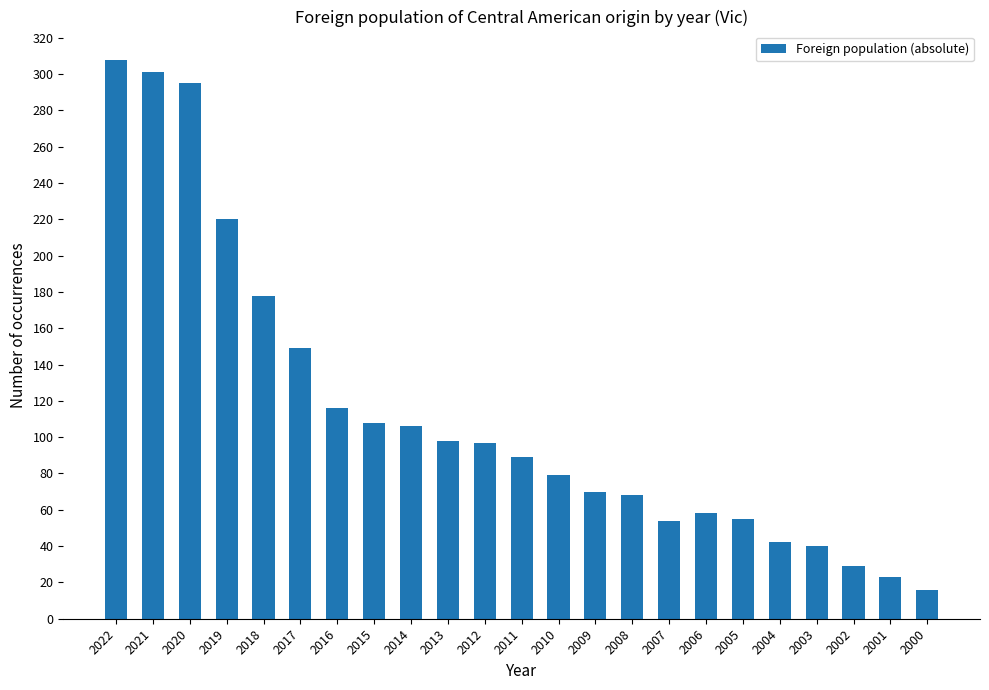

What is the change in value from 2008 to 2003?

-28